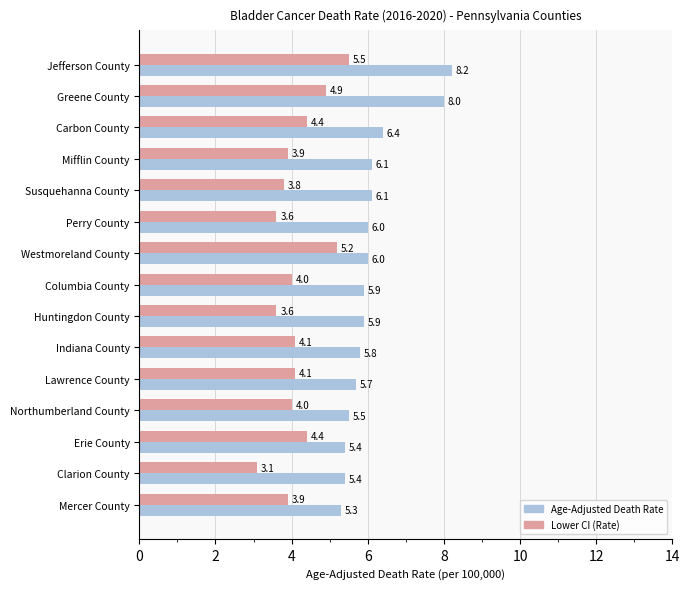

Which series has the largest total across all categories?

Age-Adjusted Death Rate